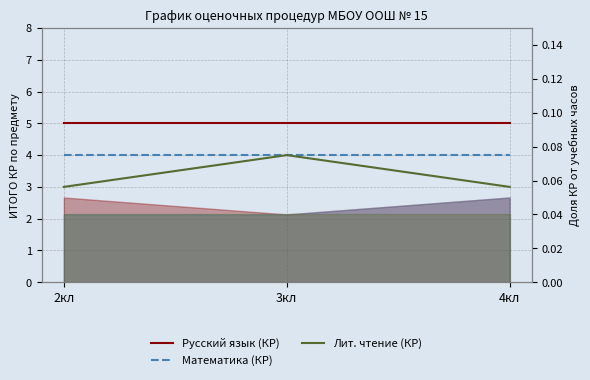

Reading left to right, extract all data points from this chart.

Русский язык (КР): 5	5	5
Математика (КР): 4	4	4
Лит. чтение (КР): 3	4	3